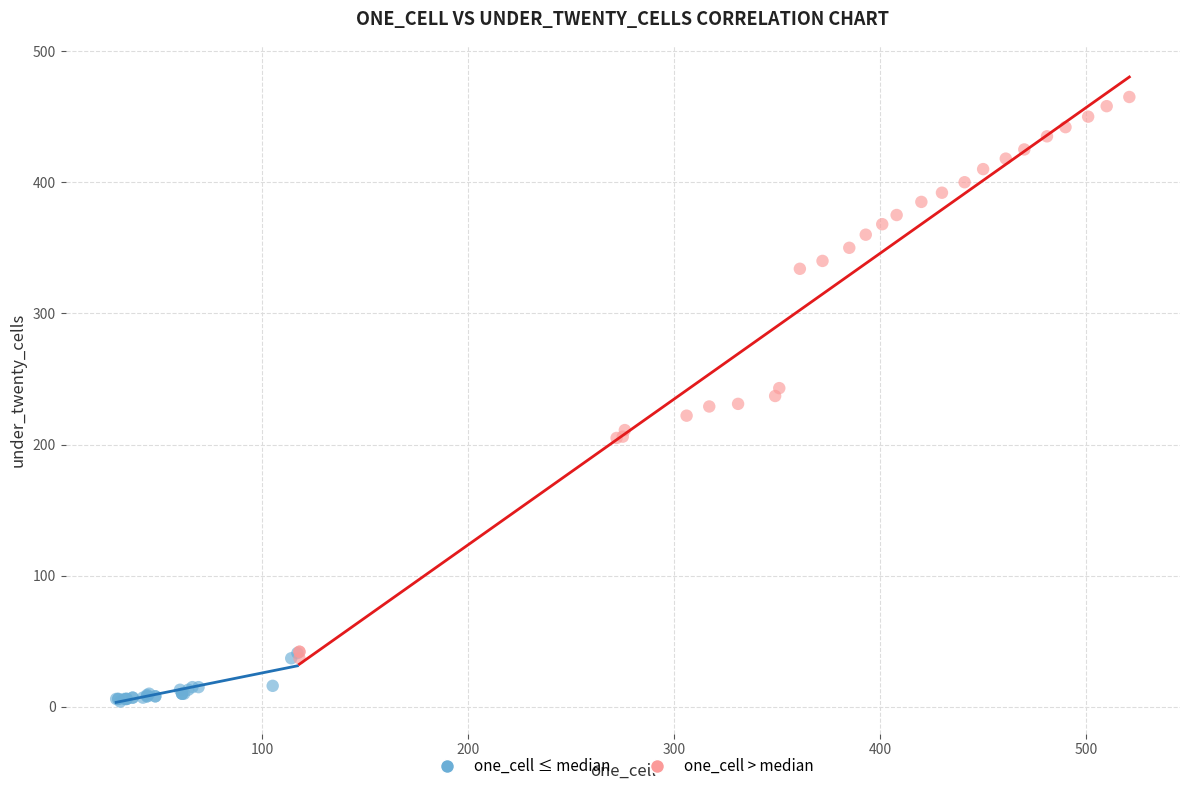

Which series contains the highest Y value?

one_cell > median